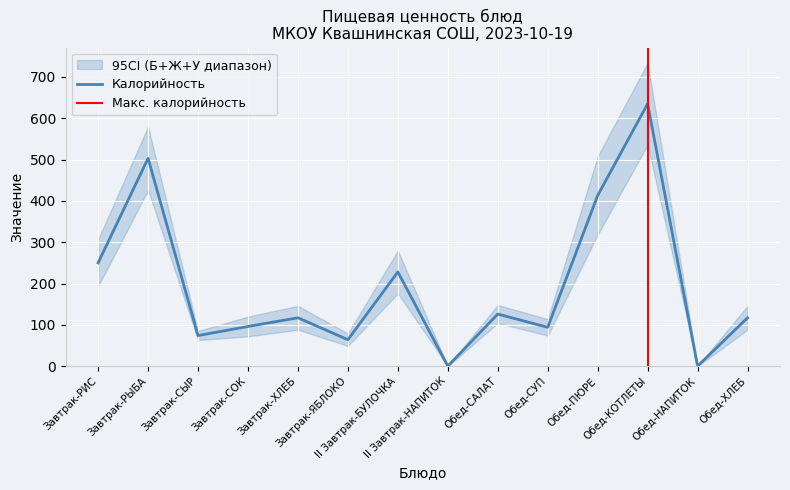

What is the highest value of the Калорийность series?

635